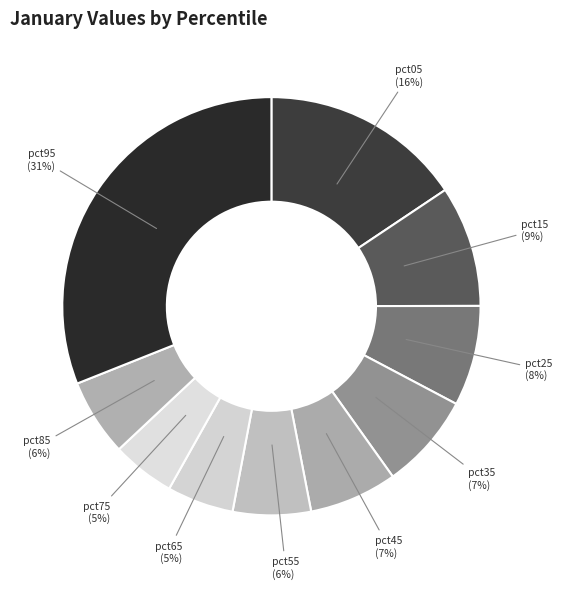

True or false: pct05 accounts for 27% of the total.

False